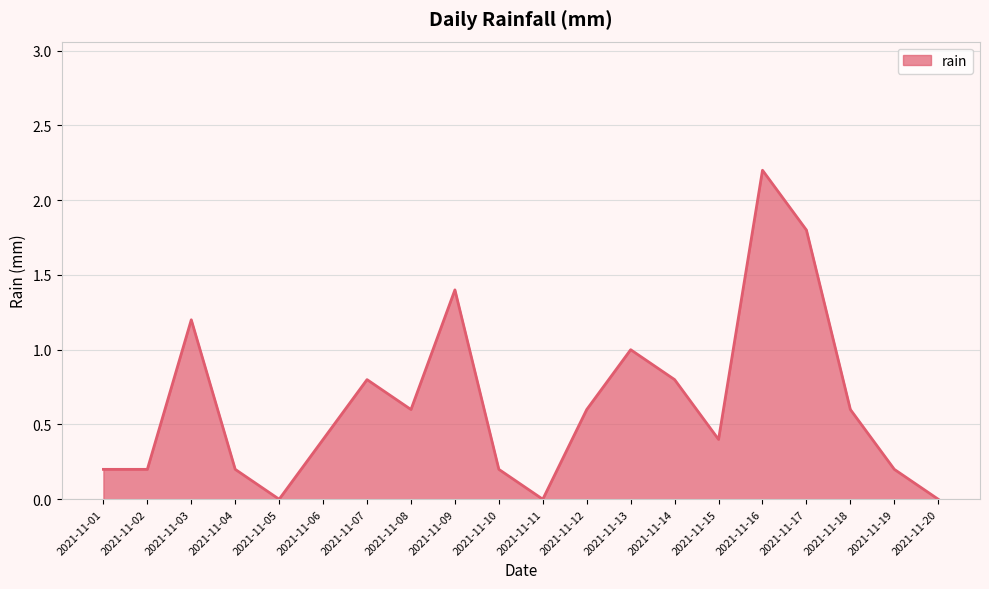

Reading right to left, transcribe all the data shown in this chart.

2021-11-20=0.0	2021-11-19=0.2	2021-11-18=0.6	2021-11-17=1.8	2021-11-16=2.2	2021-11-15=0.4	2021-11-14=0.8	2021-11-13=1.0	2021-11-12=0.6	2021-11-11=0.0	2021-11-10=0.2	2021-11-09=1.4	2021-11-08=0.6	2021-11-07=0.8	2021-11-06=0.4	2021-11-05=0.0	2021-11-04=0.2	2021-11-03=1.2	2021-11-02=0.2	2021-11-01=0.2